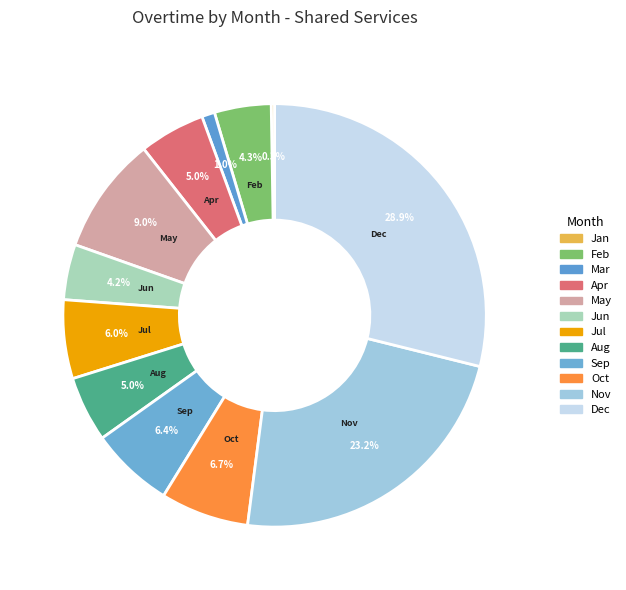

How many slices are in this pie chart?

12